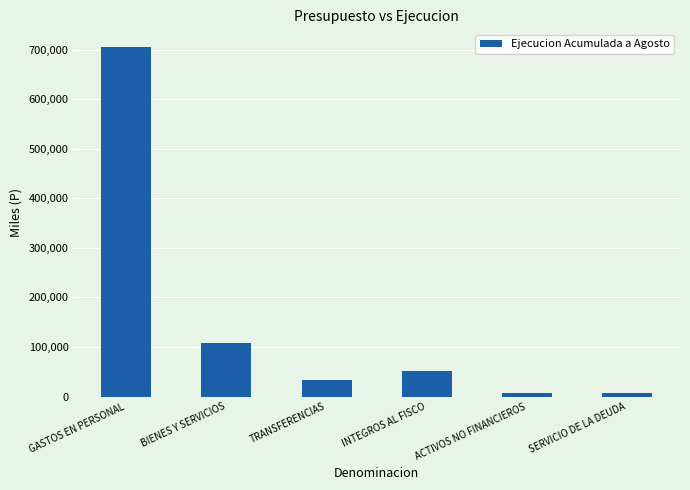

At which label is the value closest to 356357?

BIENES Y SERVICIOS